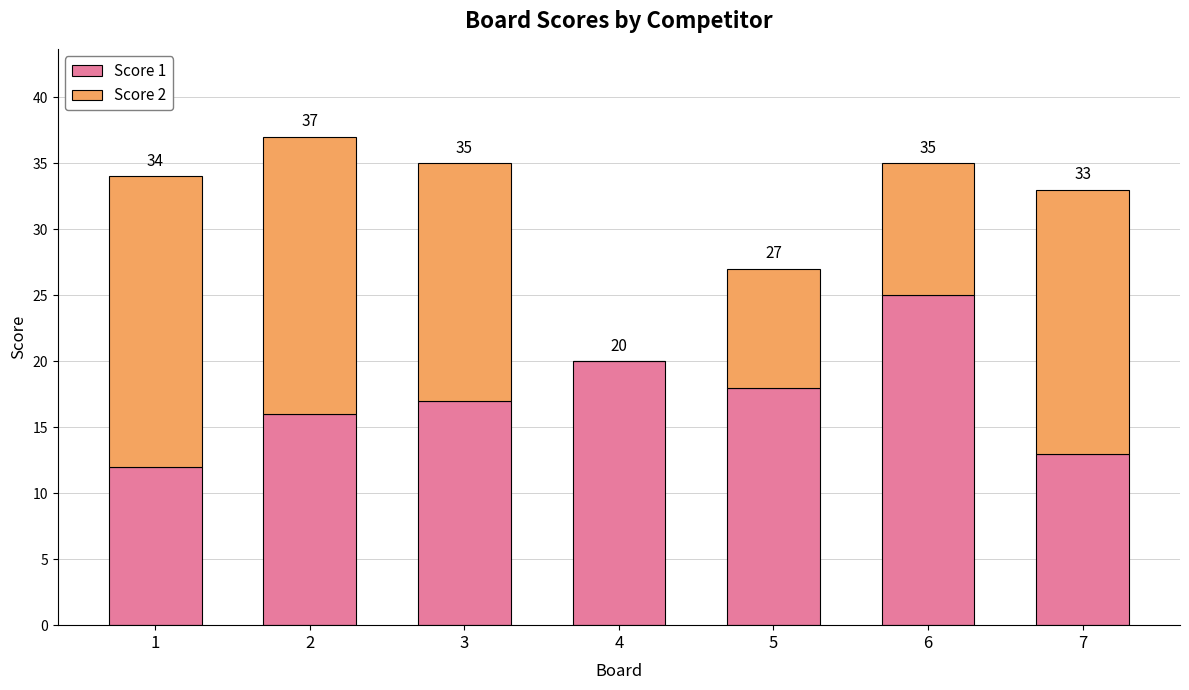

What are all the series names shown in the legend?

Score 1, Score 2